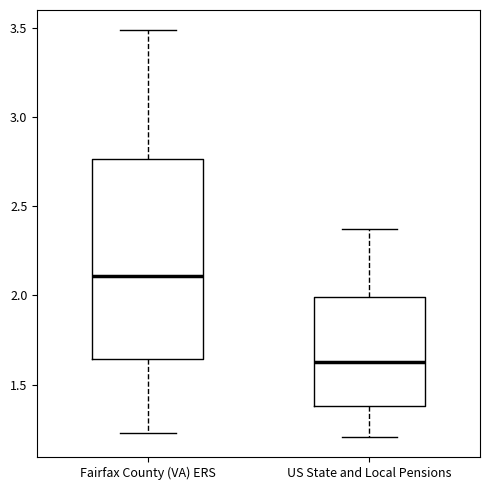

Where does the lower whisker of the box for Fairfax County (VA) ERS end on the y-axis? The values are not printed on the chart, so give them approximately, as read against the axis.

1.25